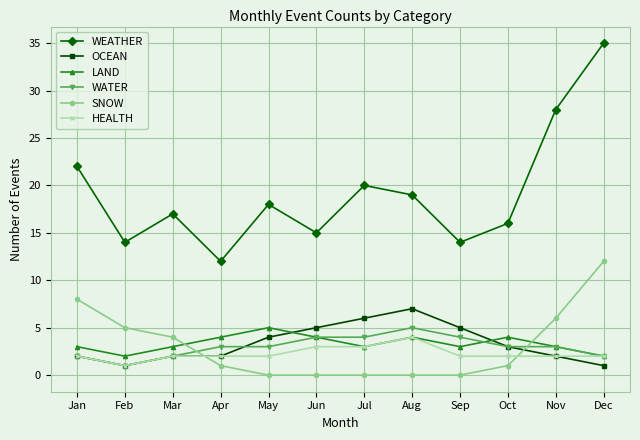

What is the greatest value displayed?

35